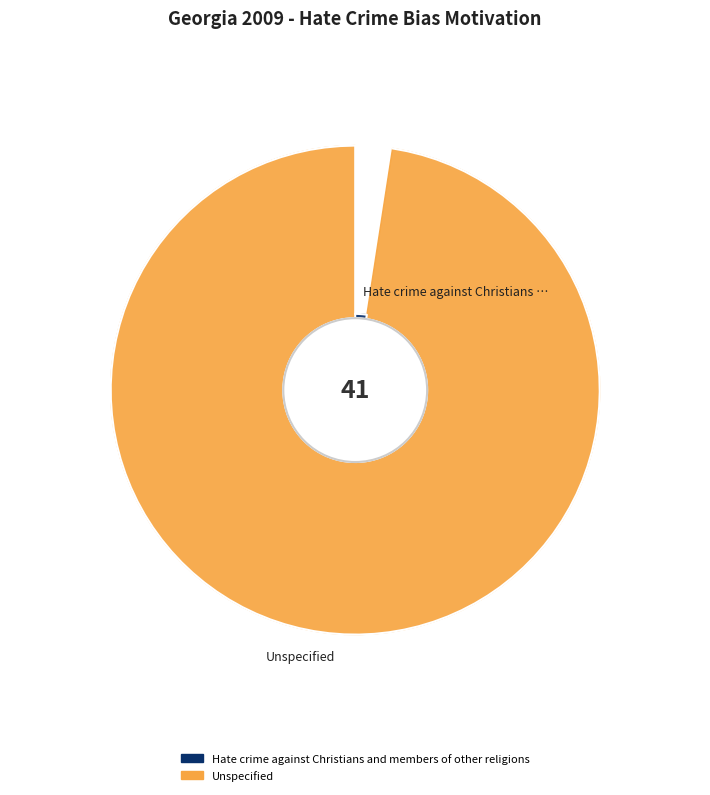

Which slice represents more than half of the pie?

Unspecified